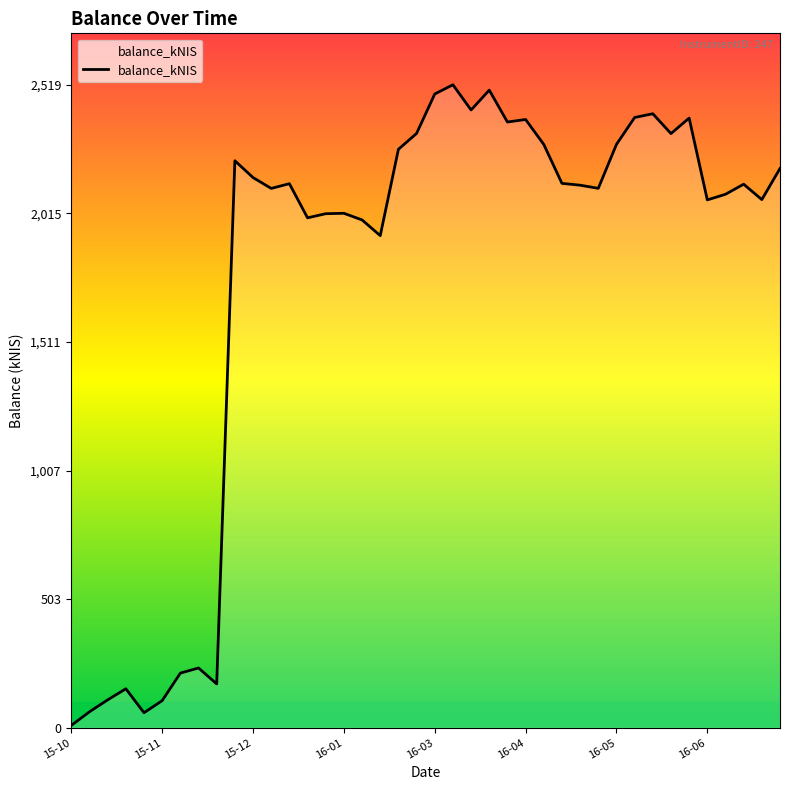

What is the difference between the maximum and minimum values?

2510.7